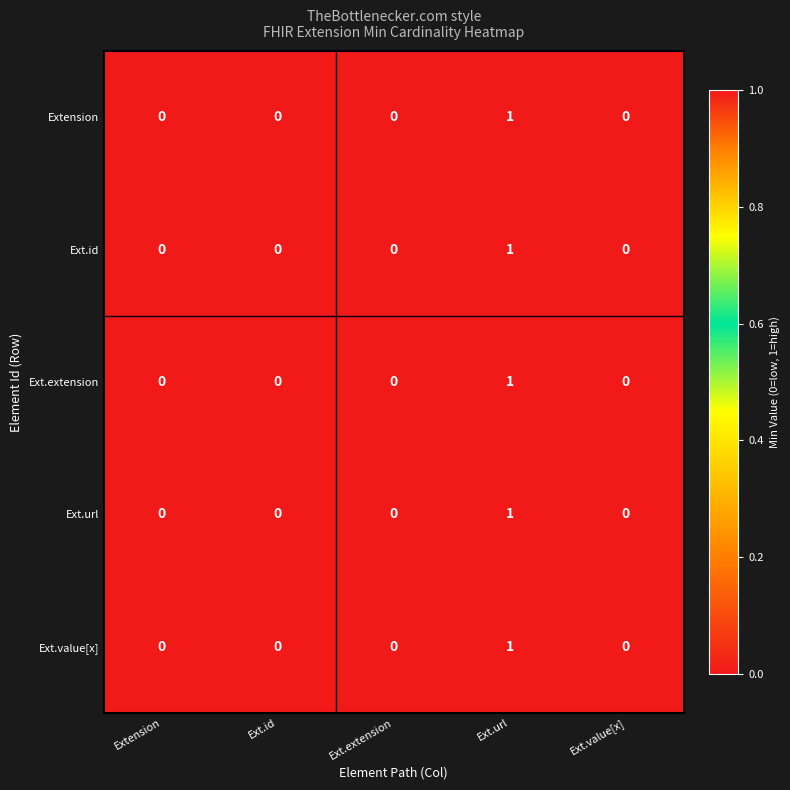

True or false: Ext.extension has a value of -1 at Ext.extension.

False